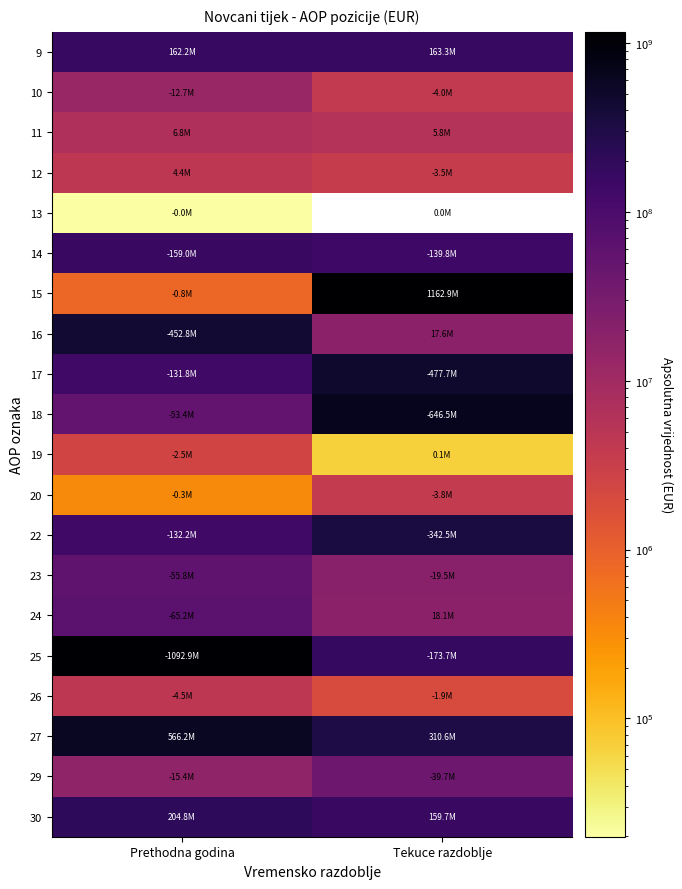

Is it true that 14 equals 248780058.5 at Tekuce razdoblje?

False